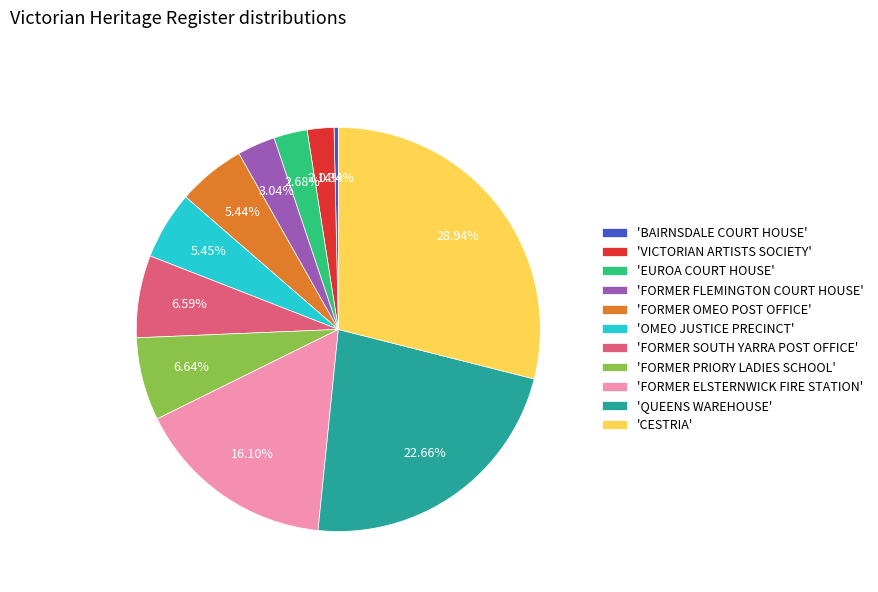

Combined, do 'VICTORIAN ARTISTS SOCIETY' and 'FORMER PRIORY LADIES SCHOOL' account for over 50%?

No